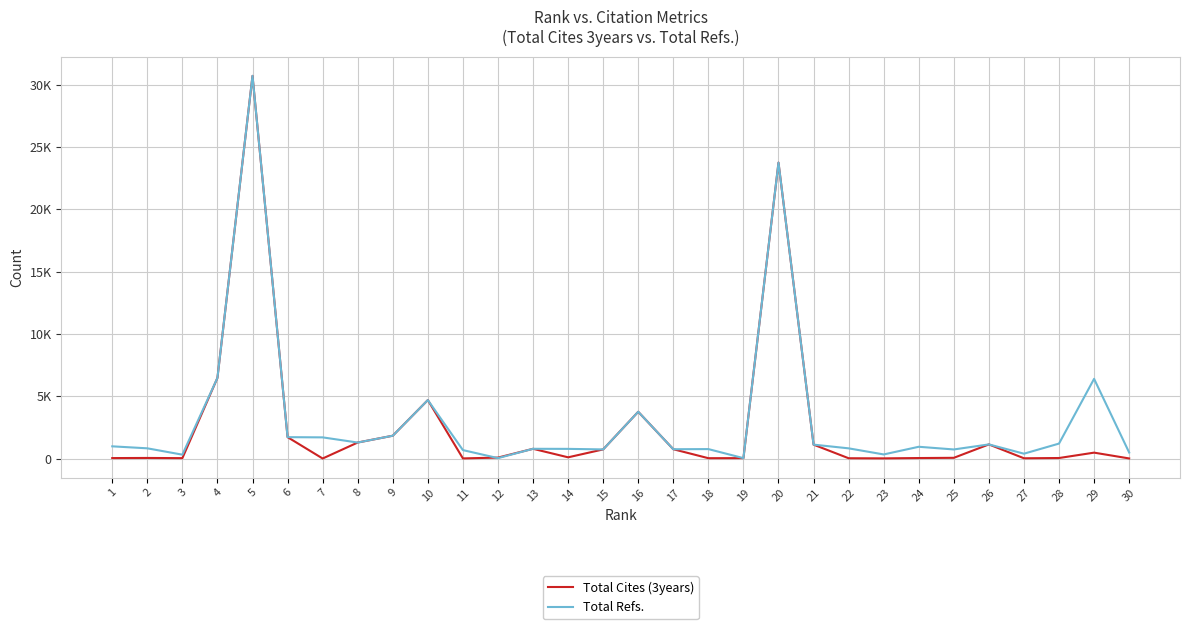

Does the chart have visible grid lines?

Yes